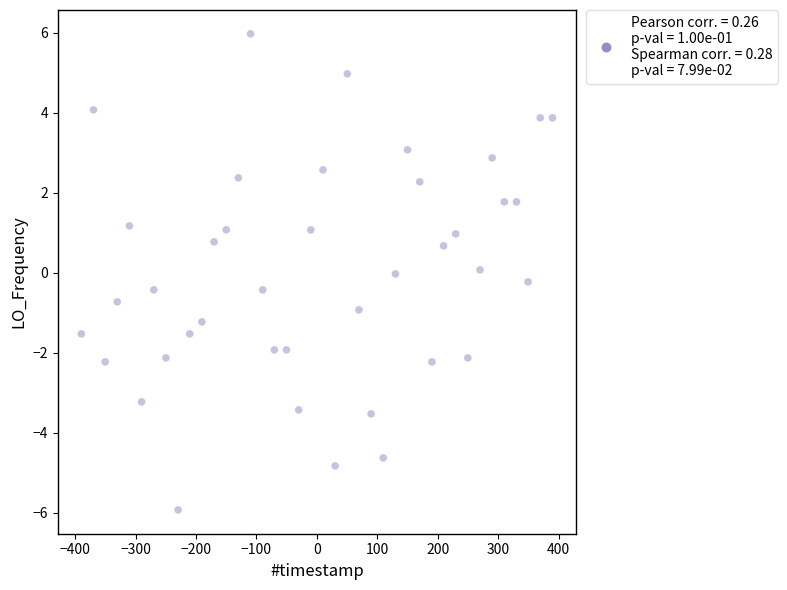

What is the range of Y values (max minus min)?

11.9